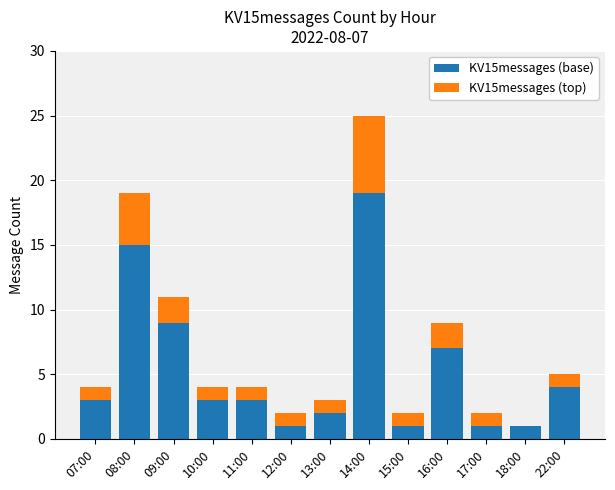

Reading left to right, list the values for the KV15messages (base) series.

07:00=3	08:00=15	09:00=9	10:00=3	11:00=3	12:00=1	13:00=2	14:00=19	15:00=1	16:00=7	17:00=1	18:00=1	22:00=4